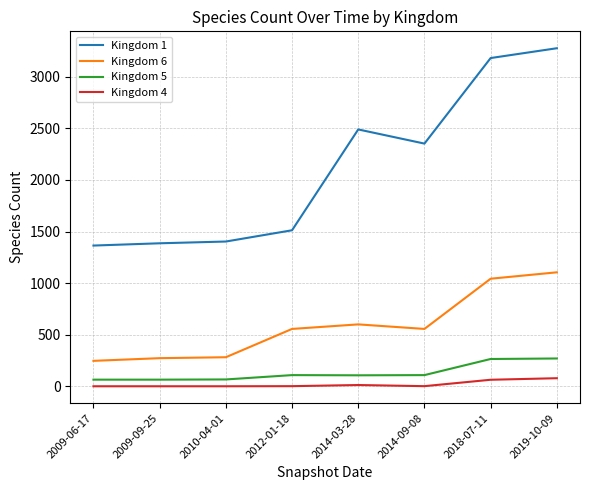

Is the value of Kingdom 6 at 2018-07-11 greater than the value of Kingdom 1 at 2014-03-28?

No